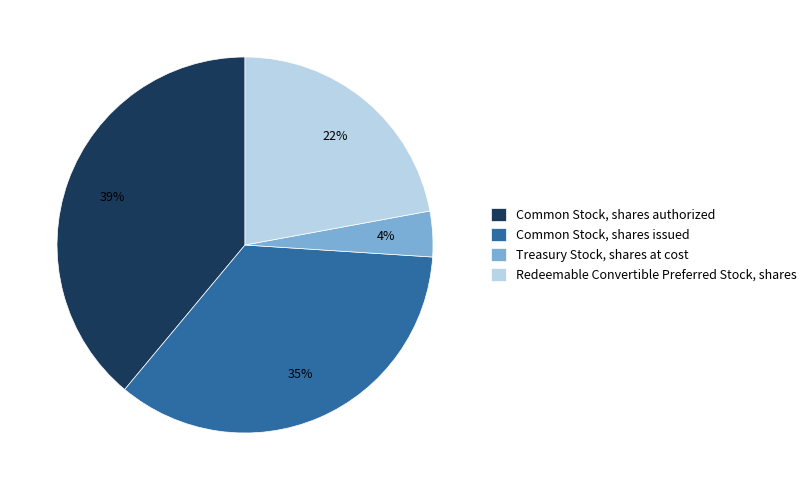

How many slices are in this pie chart?

4